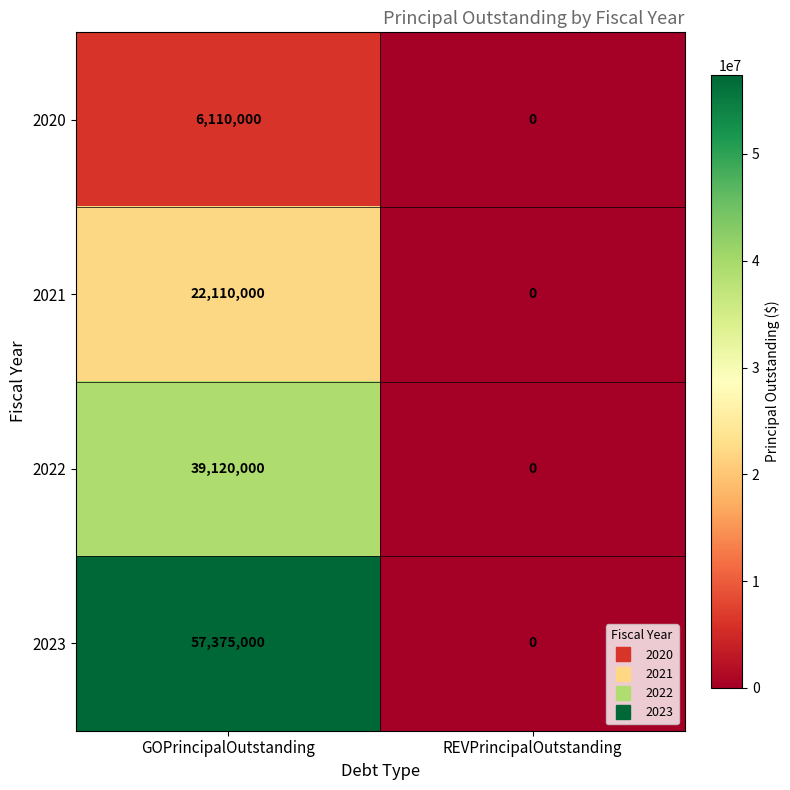

What is the difference between the highest and lowest values at GOPrincipalOutstanding?

51265000